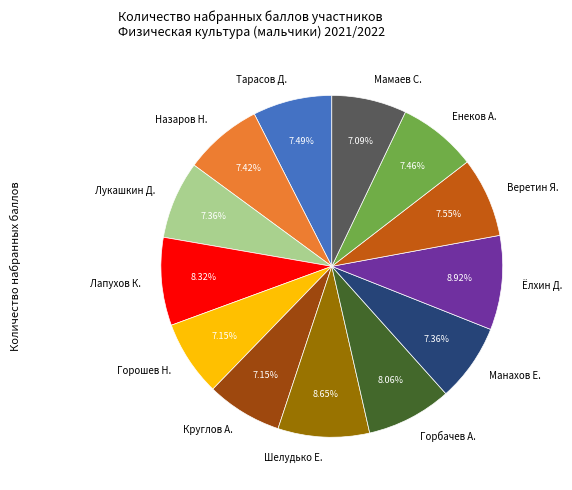

How many segments does this pie chart have?

13